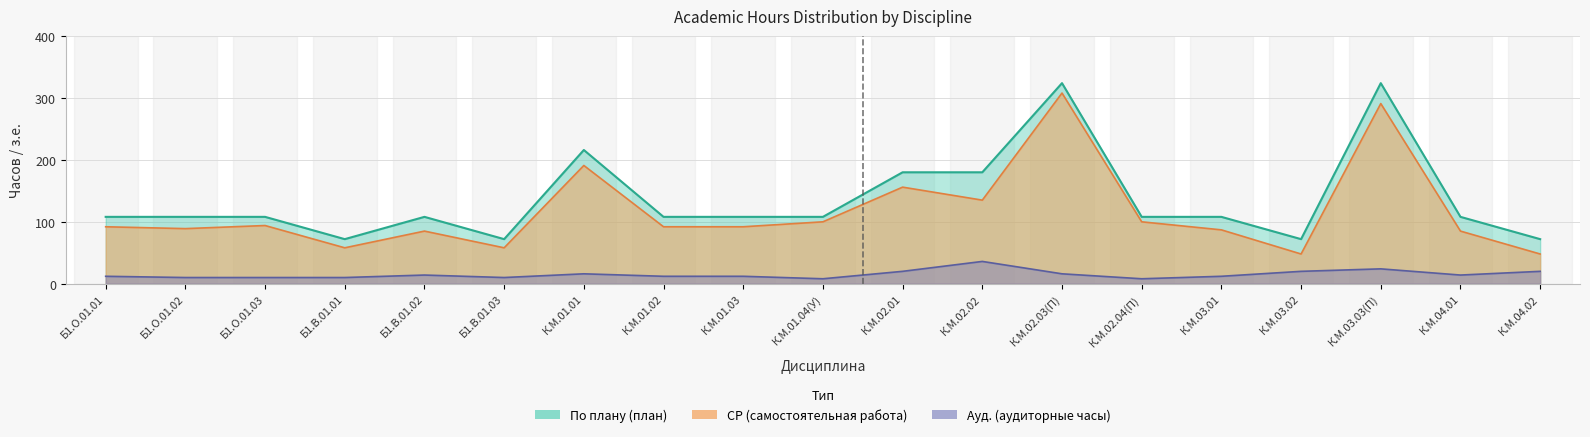

Is the value of Ауд. at К.М.04.02 greater than the value of СР at Б1.В.01.03?

No